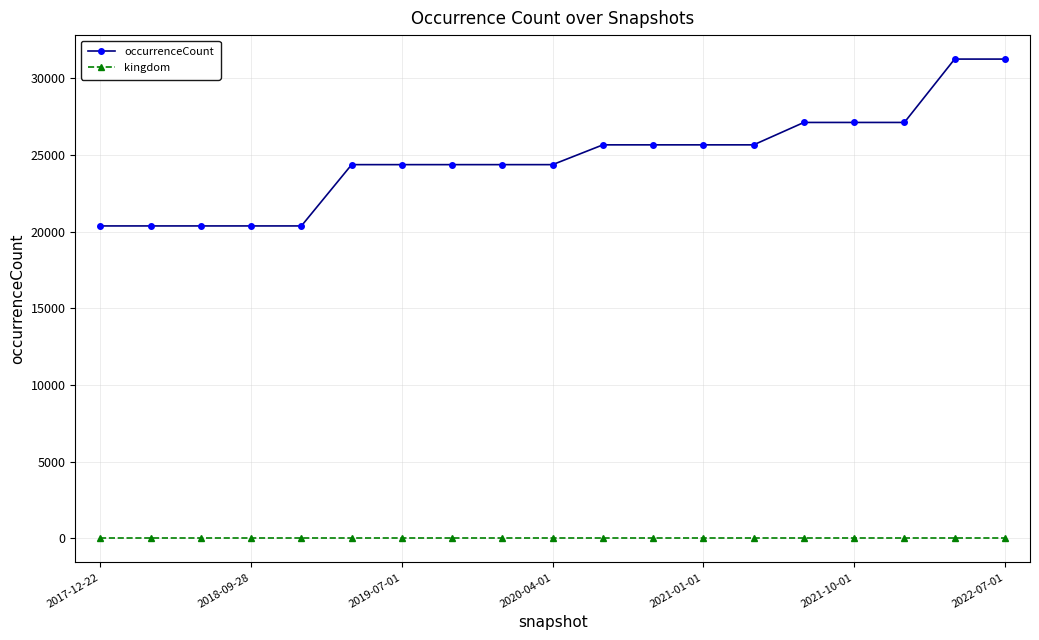

True or false: occurrenceCount and kingdom cross at least once.

False